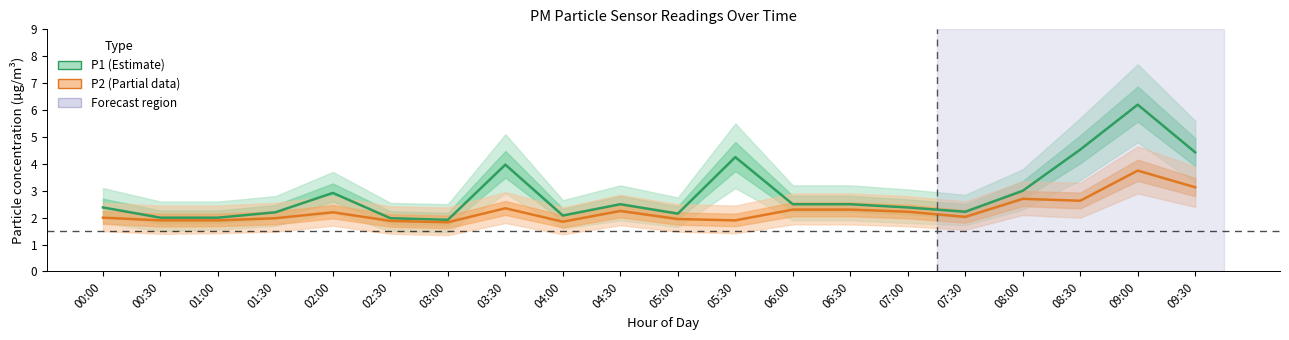

How many lines are shown in the chart?

2